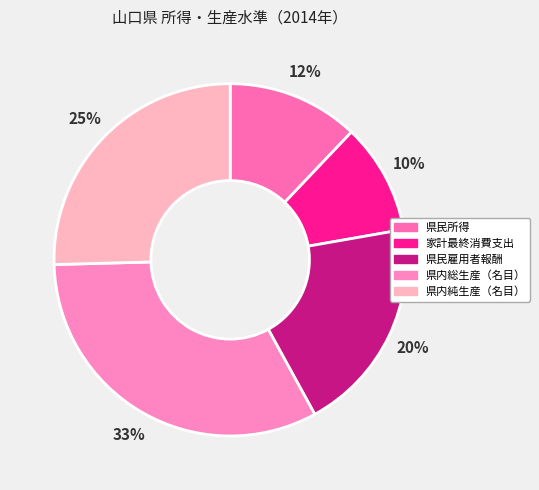

Rank the categories by value from highest to lowest.

県内総生産（名目）, 県内純生産（名目）, 県民雇用者報酬, 県民所得, 家計最終消費支出